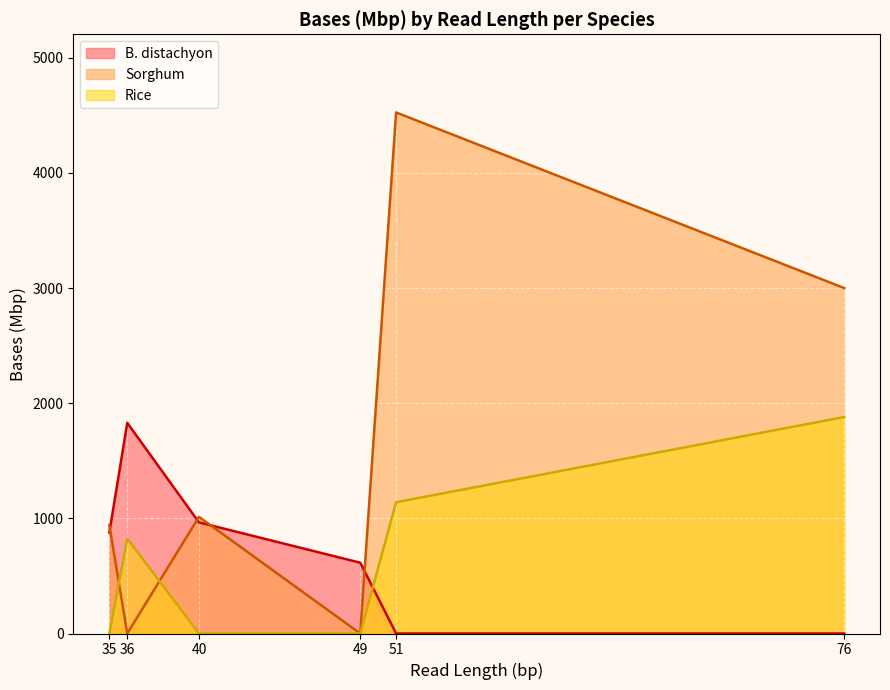

What is the approximate value of B. distachyon at 35?

907.3